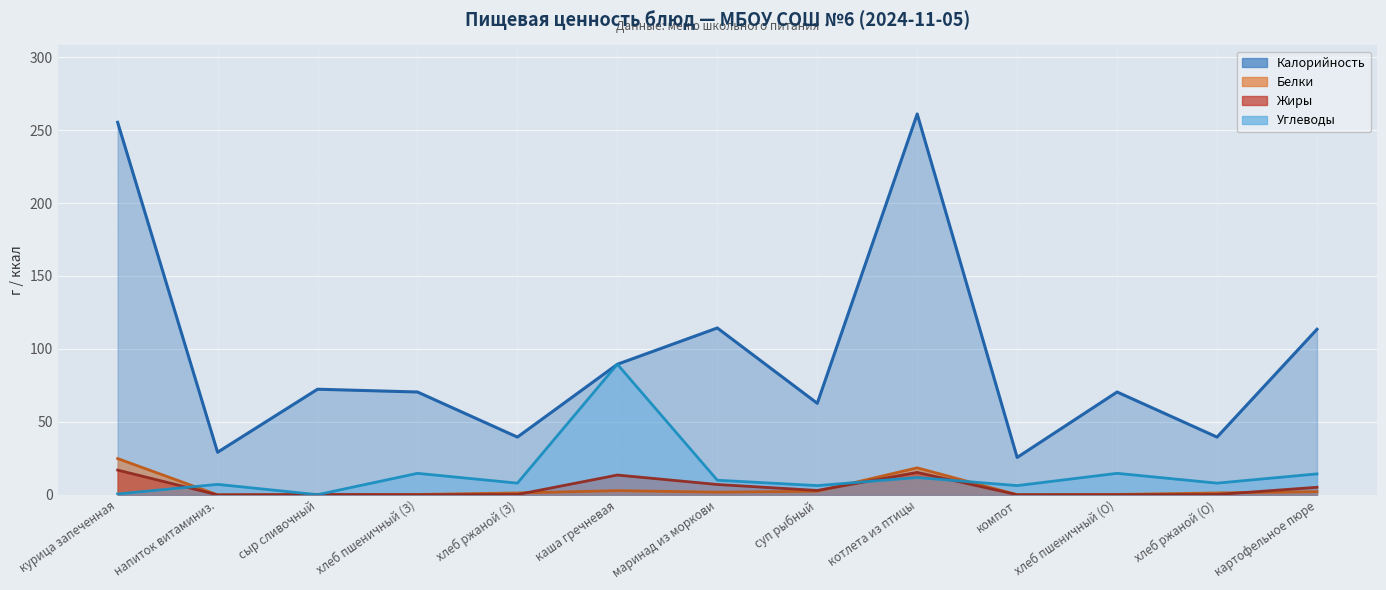

What is the total value across all series at хлеб ржаной (О)?

49.2